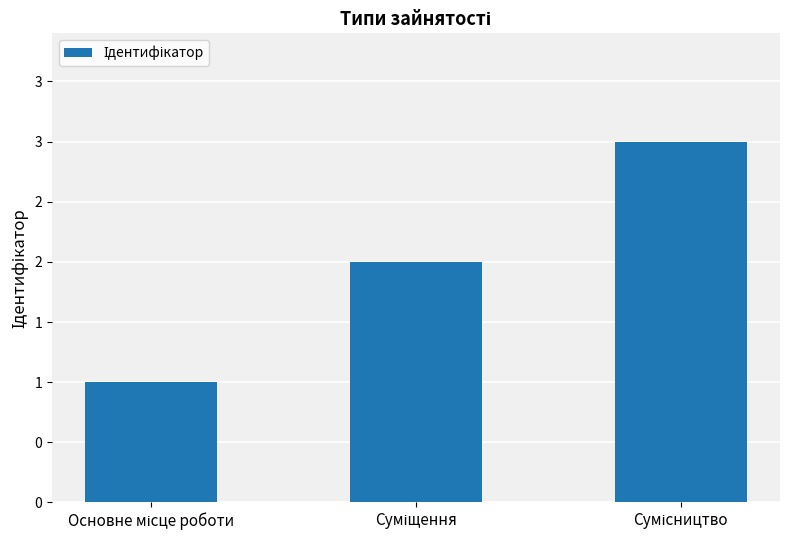

Are the bars horizontal?

No